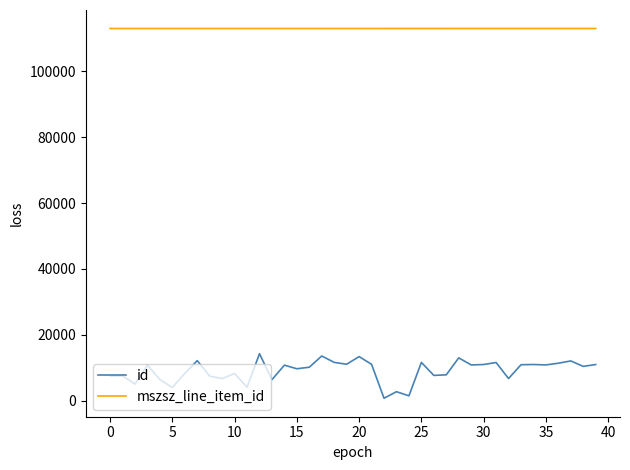

Rank the series by their maximum value, from lowest to highest.

id, mszsz_line_item_id